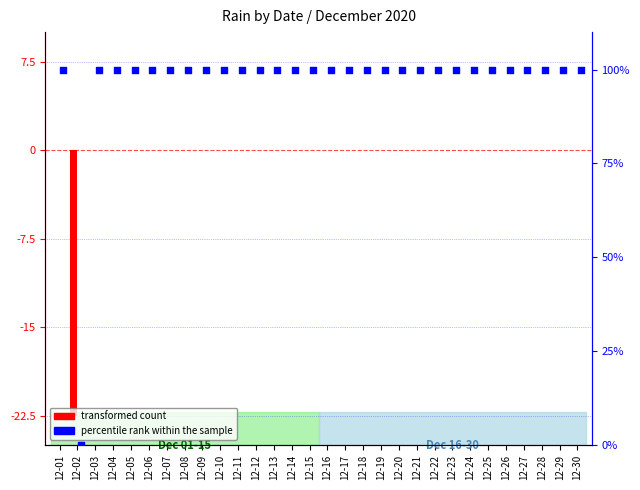

What are all the series names shown in the legend?

transformed count, percentile rank within the sample